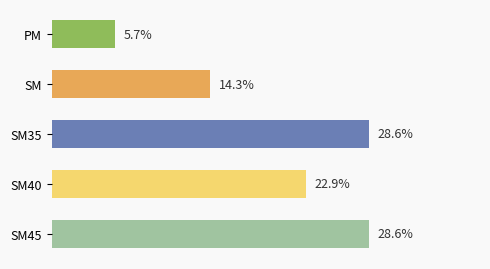

Which category has the lowest value across all series?

PM